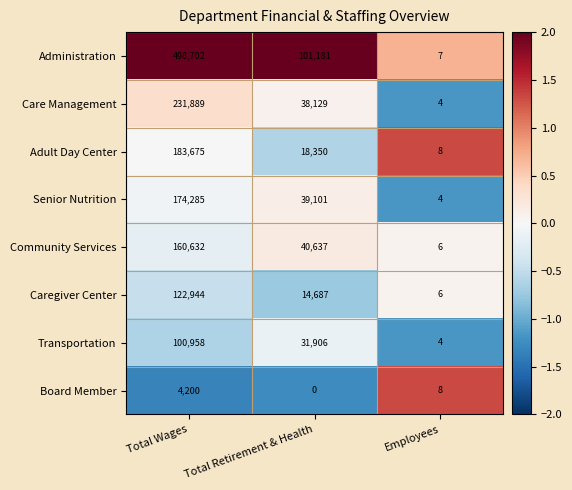

Reading left to right, what are all the values shown in this chart?

Administration: 498702	101181	7
Care Management: 231889	38129	4
Adult Day Center: 183675	18350	8
Senior Nutrition: 174285	39101	4
Community Services: 160632	40637	6
Caregiver Center: 122944	14687	6
Transportation: 100958	31906	4
Board Member: 4200	0	8